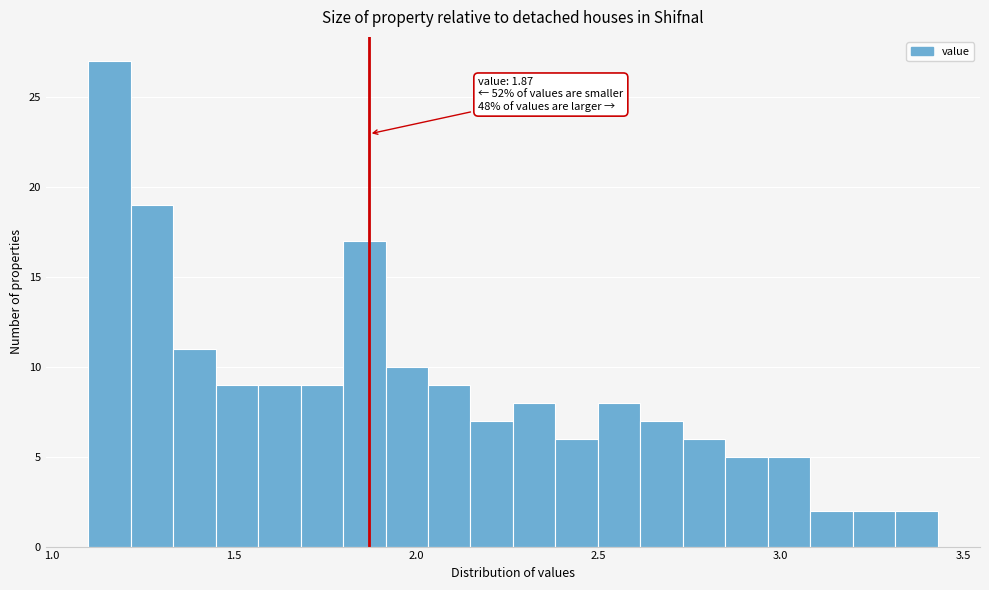

Read against the x-axis, roughly where is the centre of the tallest bar?

1.15